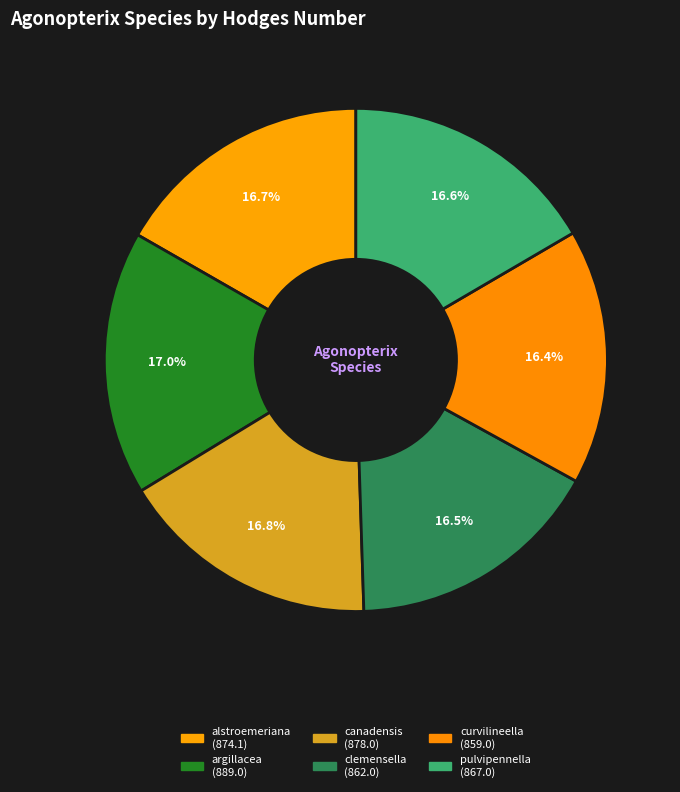

Count the number of slices in the pie.

6